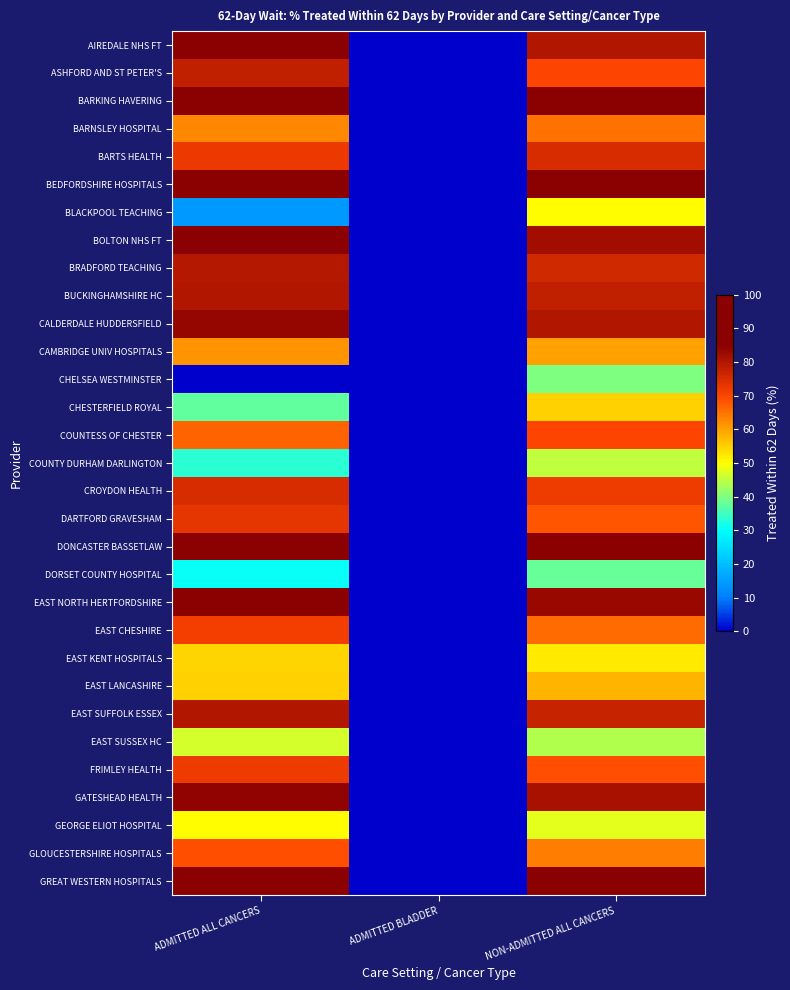

How many series are shown in this chart?

31